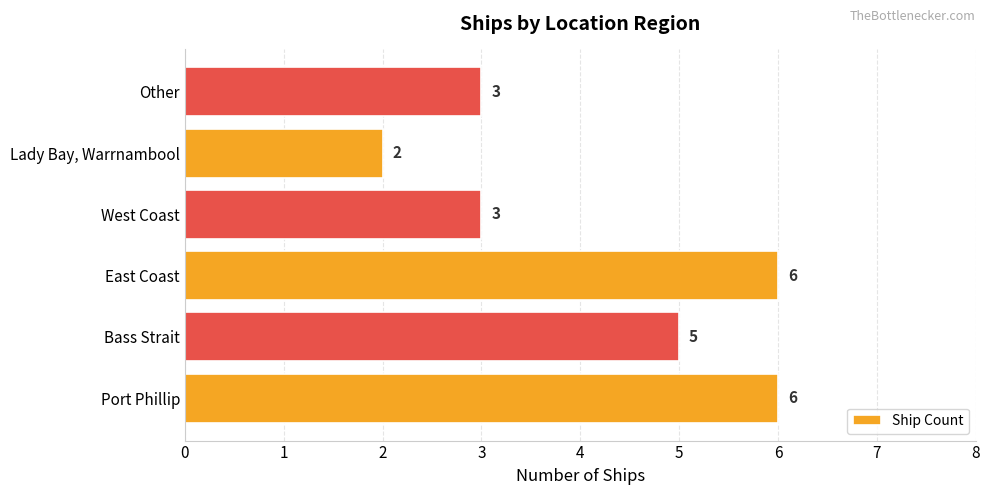

Count the values in the range 3 to 6.

5